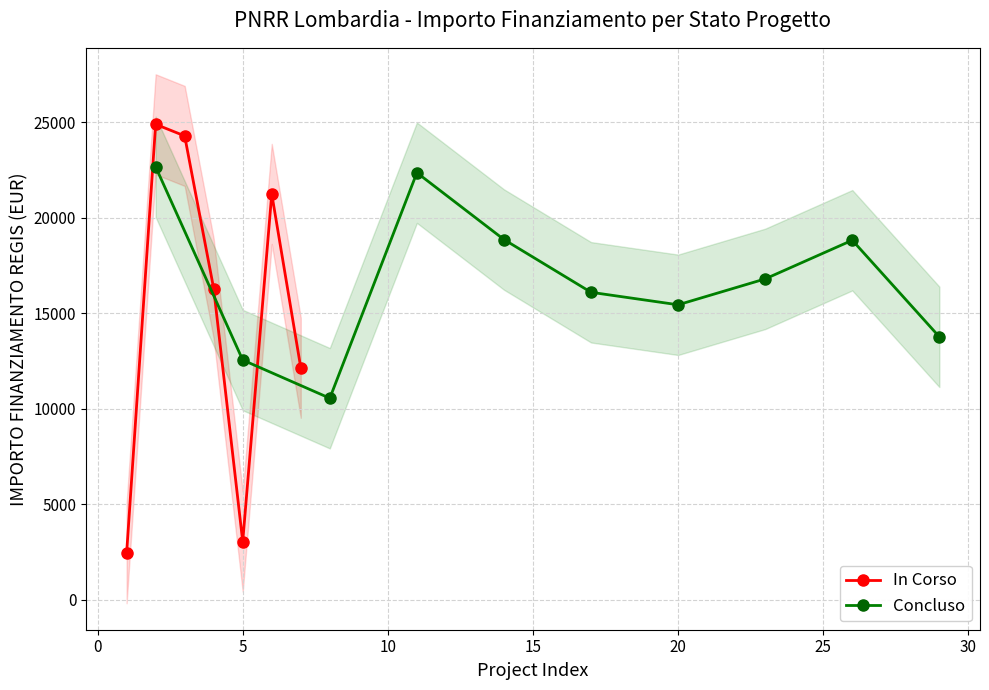

True or false: In Corso has more than 2 points higher than both neighbors.

False